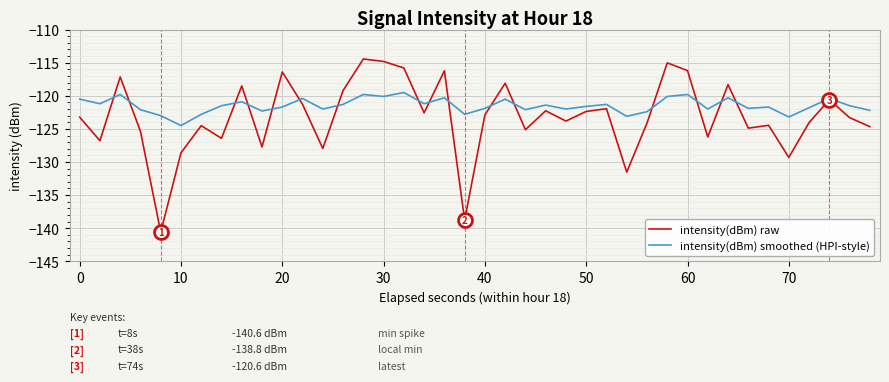

What is the maximum value for intensity(dBm) raw?

-114.4